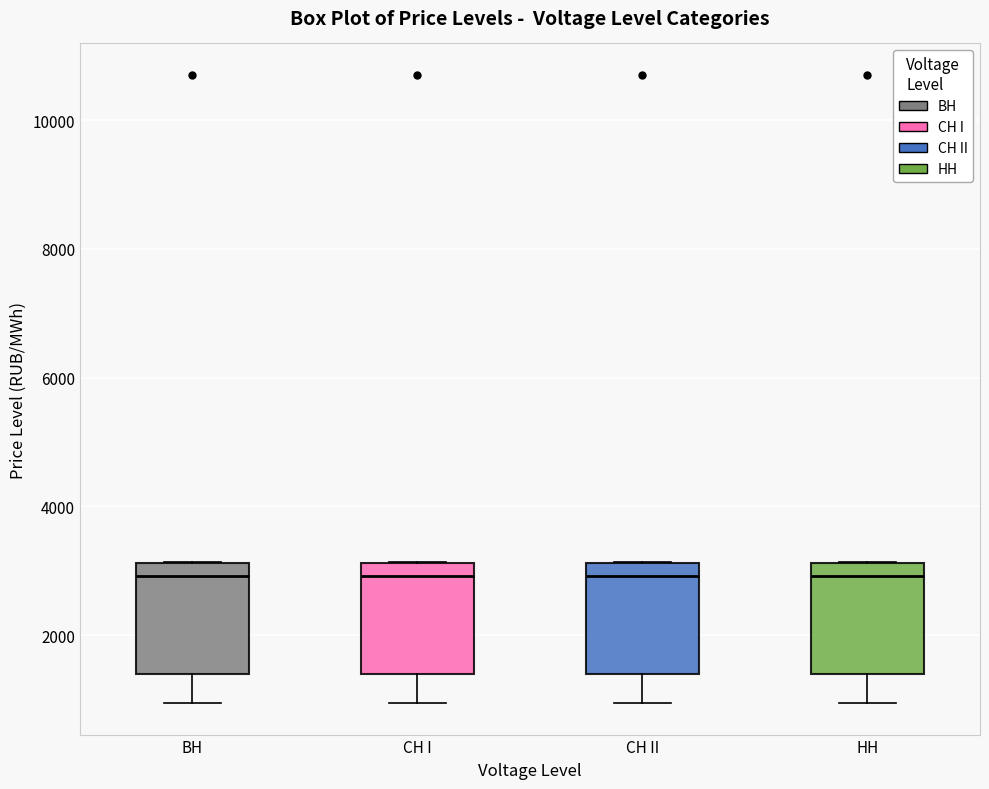

Reading left to right, transcribe this box plot: for each box, give where its median line is, the range the box spans, and where its two whiskers end, as read against the y-axis. The values are not printed on the chart, so give them approximately, as read against the axis.

BH: median 3000, box 1400 to 3200, whiskers 1000 to 3200
CH I: median 3000, box 1400 to 3200, whiskers 1000 to 3200
CH II: median 3000, box 1400 to 3200, whiskers 1000 to 3200
HH: median 3000, box 1400 to 3200, whiskers 1000 to 3200